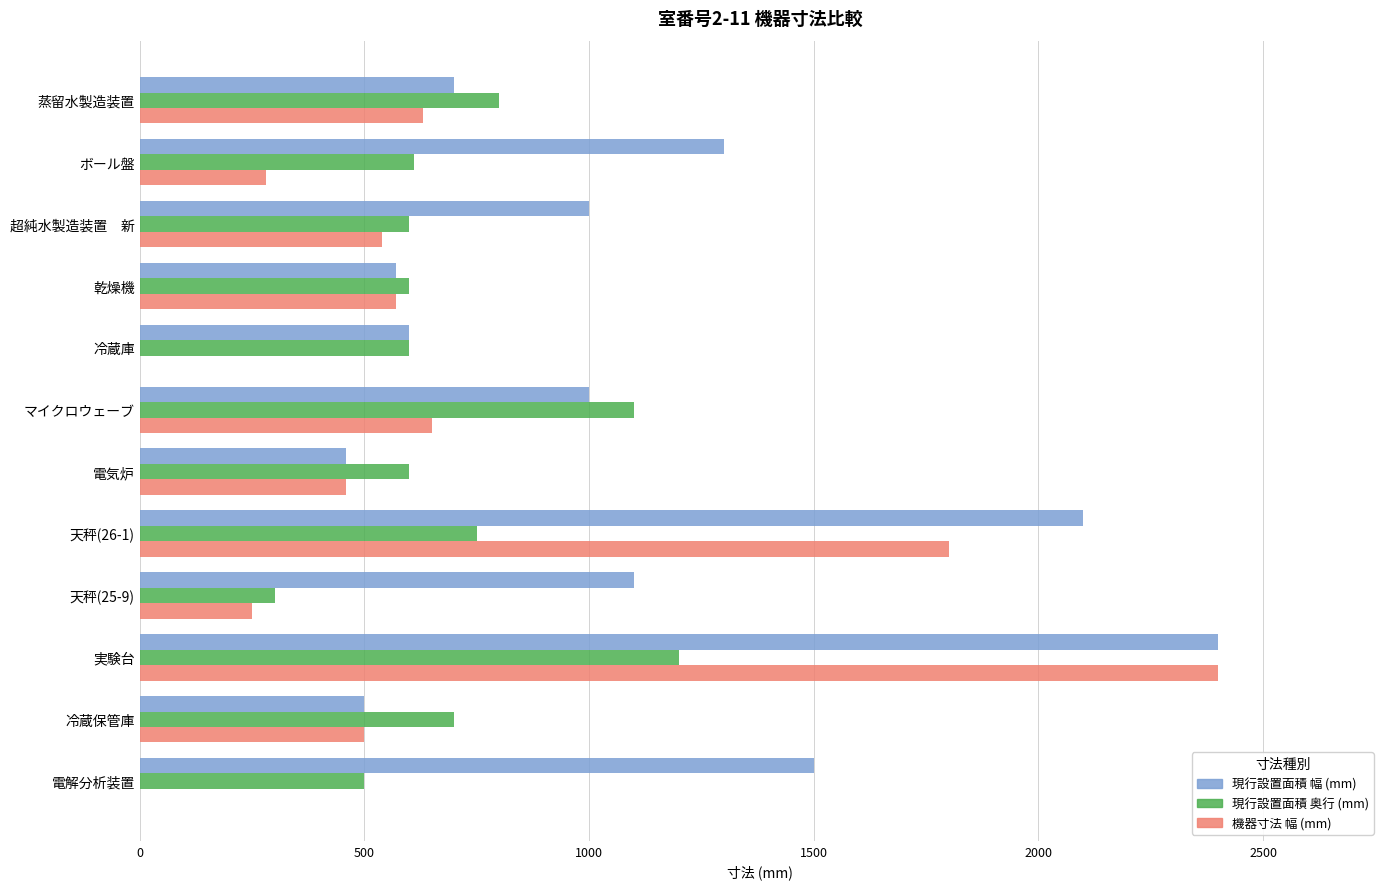

What are all the series names shown in the legend?

現行設置面積 幅 (mm), 現行設置面積 奥行 (mm), 機器寸法 幅 (mm)